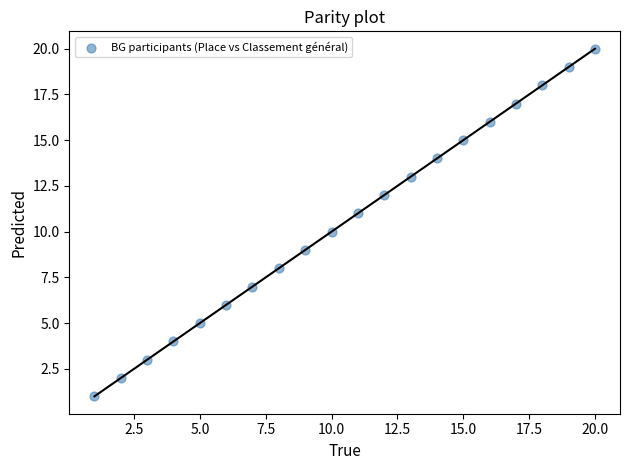

What is the range of X values (max minus min)?

19